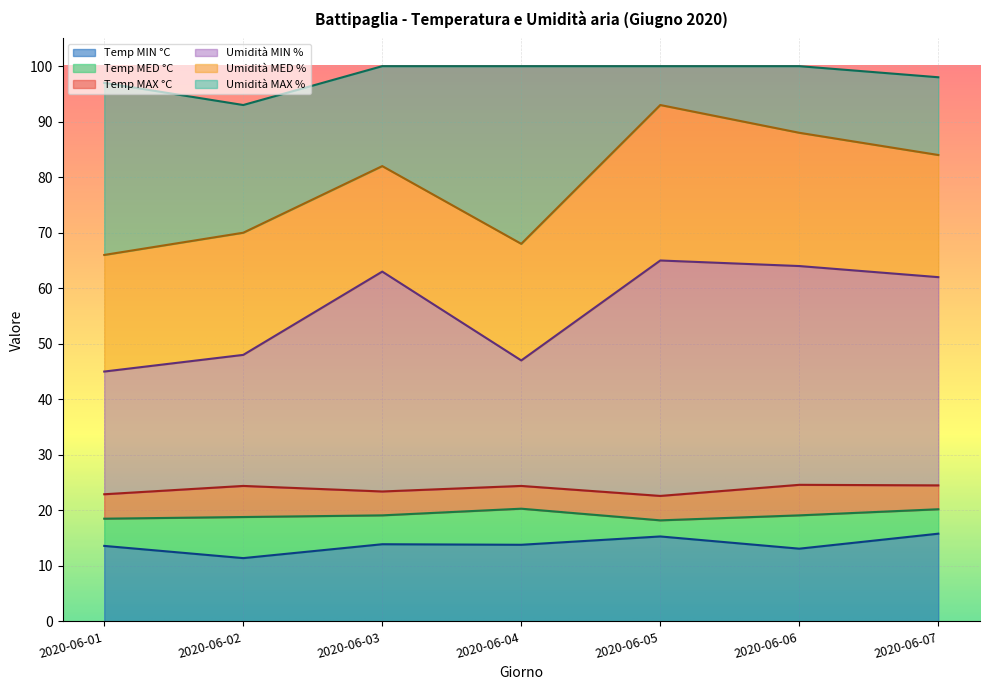

Rank the series by their maximum value, from highest to lowest.

Umidità MAX %, Umidità MED %, Umidità MIN %, Temp MAX °C, Temp MED °C, Temp MIN °C